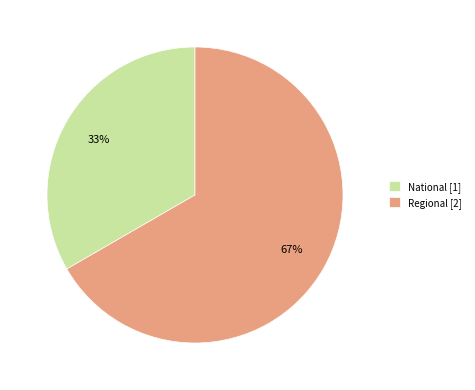

Is it true that National is 33% of the pie?

True